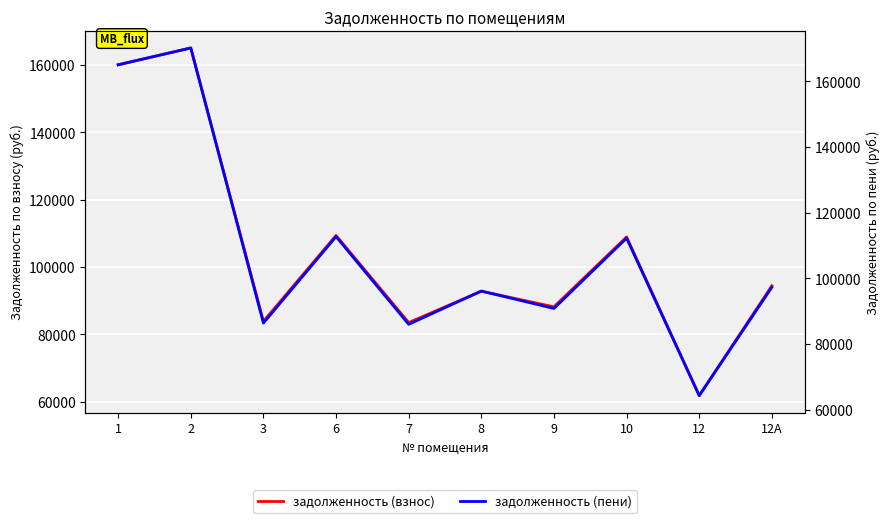

Reading left to right, list all the values displayed in this chart.

задолженность (взнос): 1=160152.7	2=165134.8	3=83843.3	6=109385.2	7=83478.8	8=92804.5	9=88156.9	10=108935.5	12=61767.4	12А=94414.9
задолженность (пени): 1=165055.7	2=170190.2	3=86410.1	6=112734.0	7=86034.5	8=96154.4	9=90855.8	10=112270.5	12=64319.3	12А=97305.4